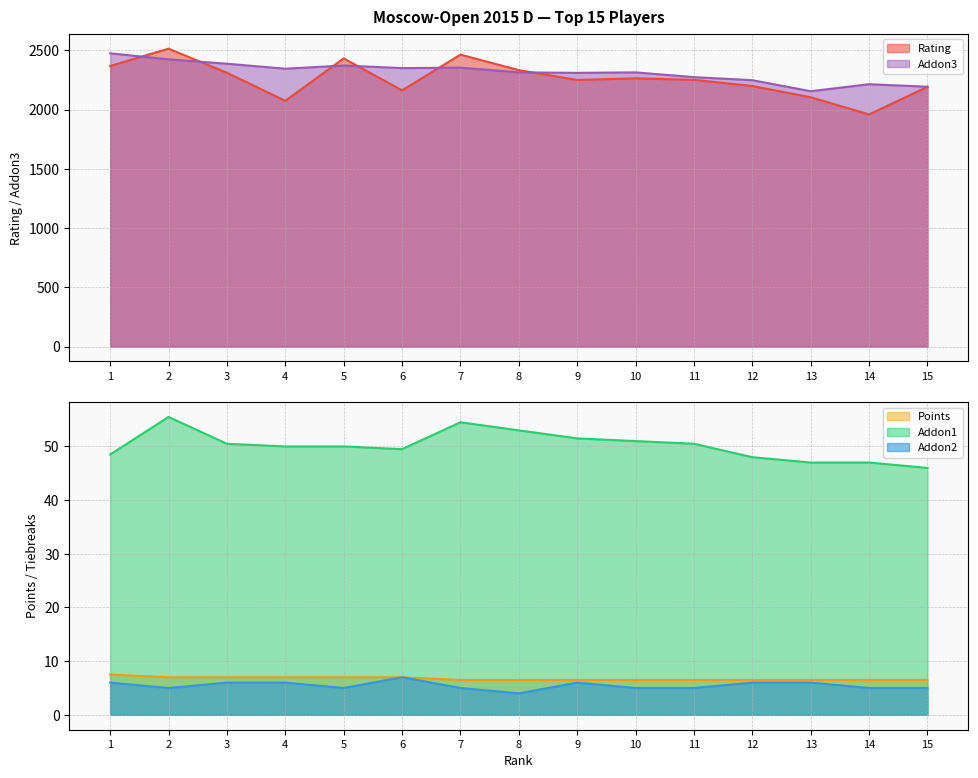

What are all the series names shown in the legend?

Rating, Points, Addon1, Addon2, Addon3